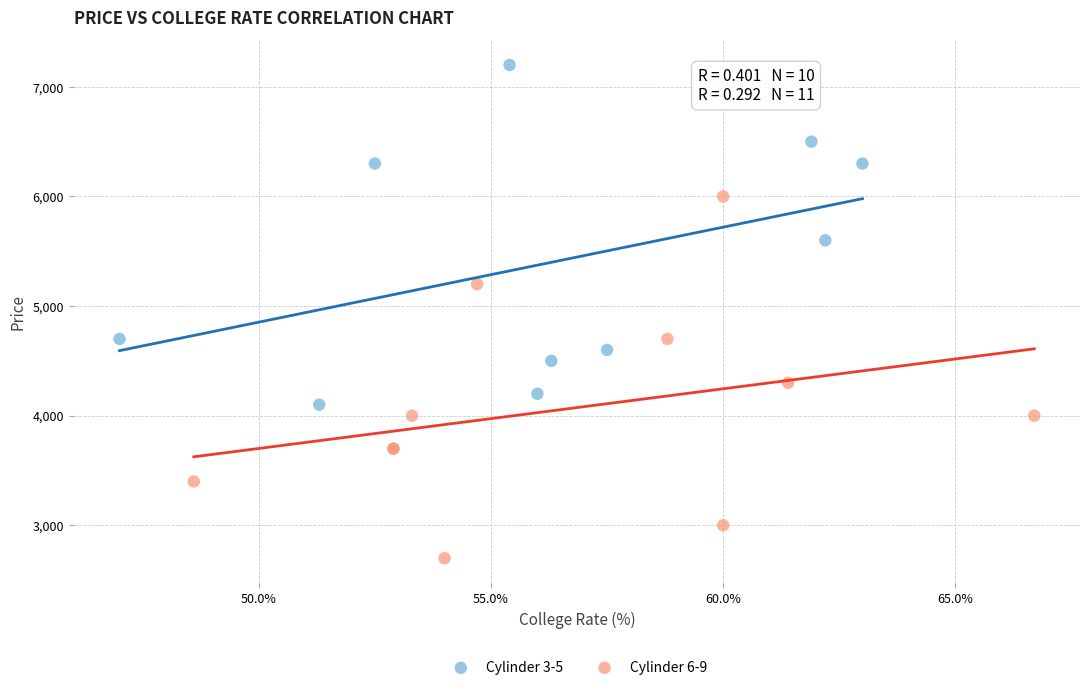

Which series contains the lowest Y value?

Cylinder 6-9